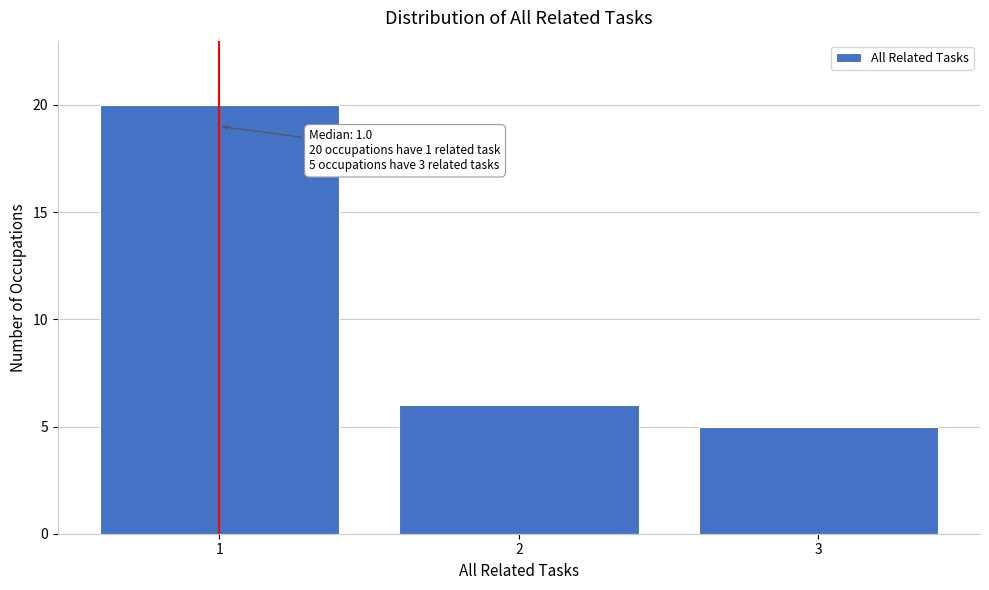

Reading left to right, extract all data points from this chart.

1=20	2=6	3=5